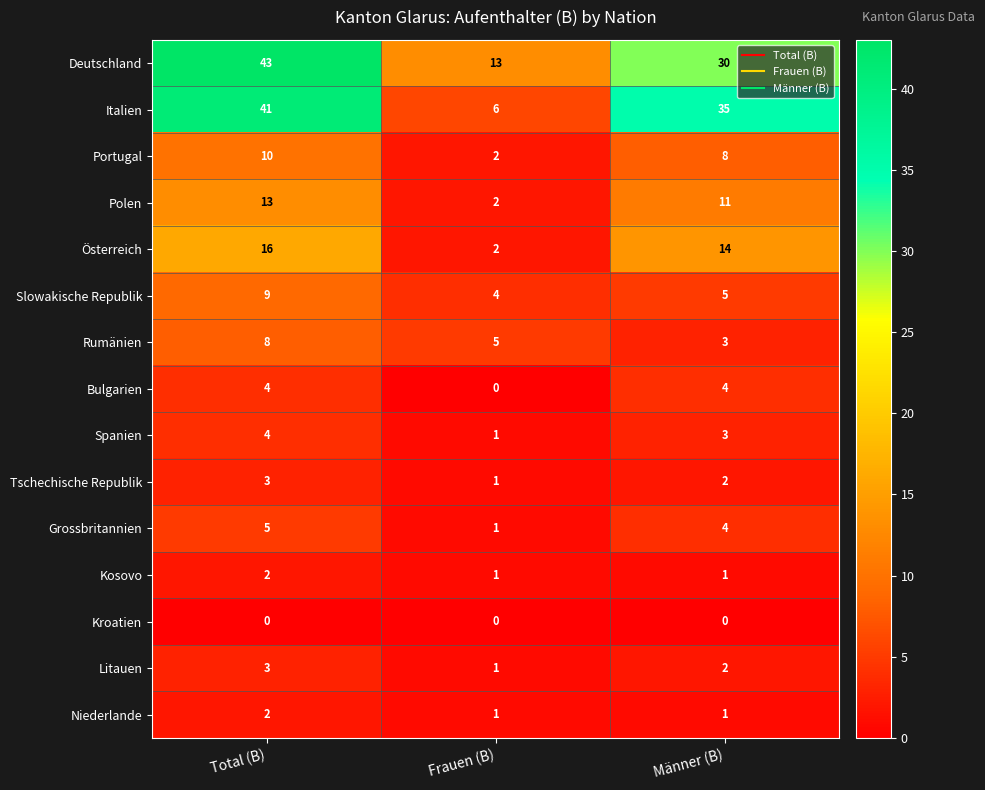

What is the total value across all series at Total (B)?

163